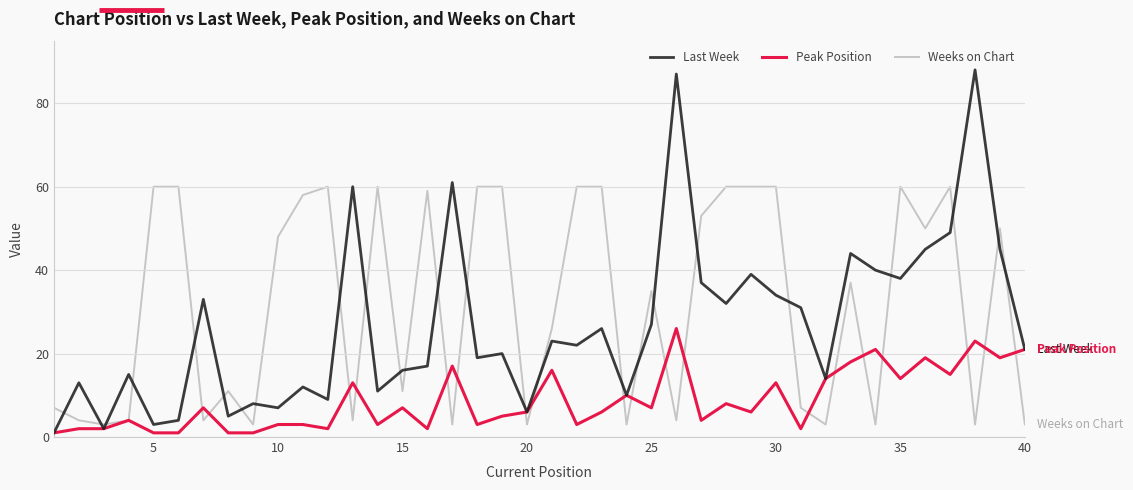

Rank the series by their maximum value, from highest to lowest.

Last Week, Weeks on Chart, Peak Position